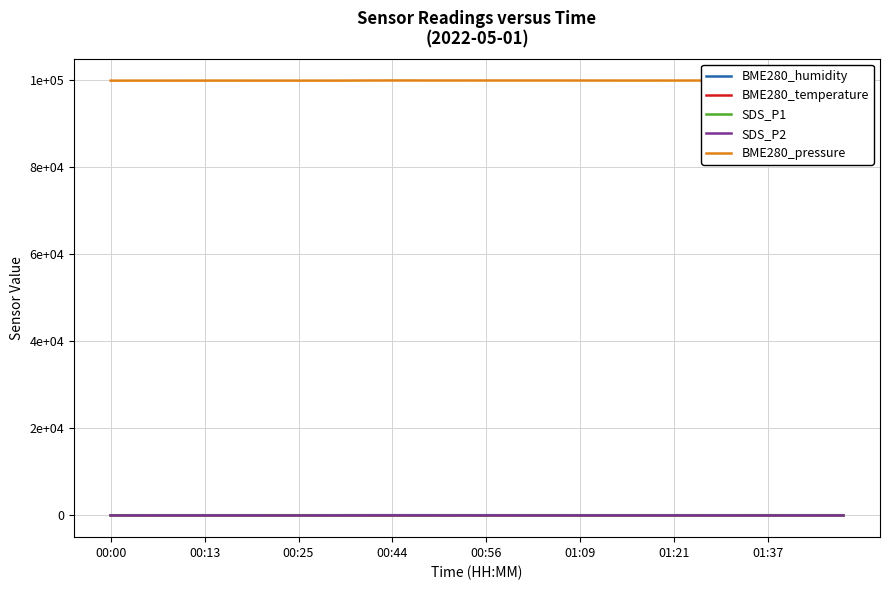

In BME280_pressure, how many points are higher than both neighbors (excluding endpoints)?

7